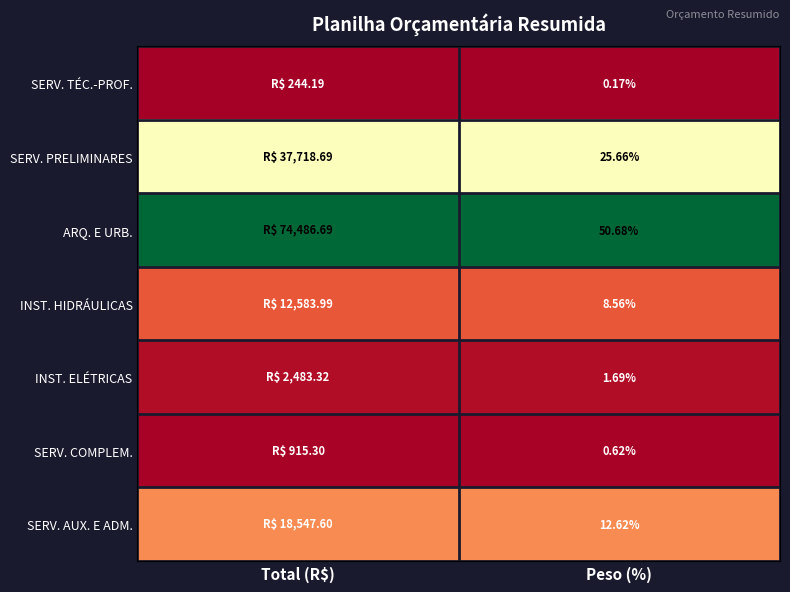

Count the number of categories in the chart.

2